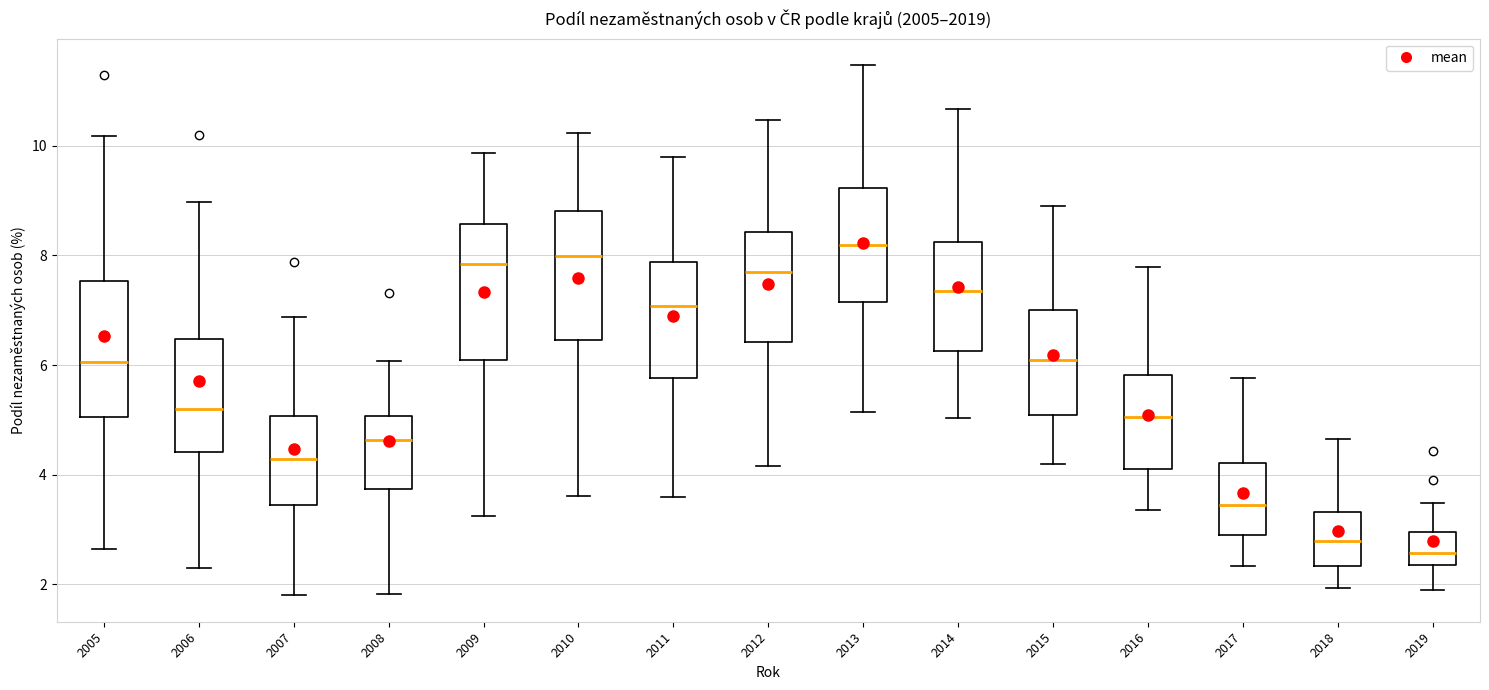

Where is the upper edge of the box at x = 2010 on the y-axis? The values are not printed on the chart, so give them approximately, as read against the axis.

8.8